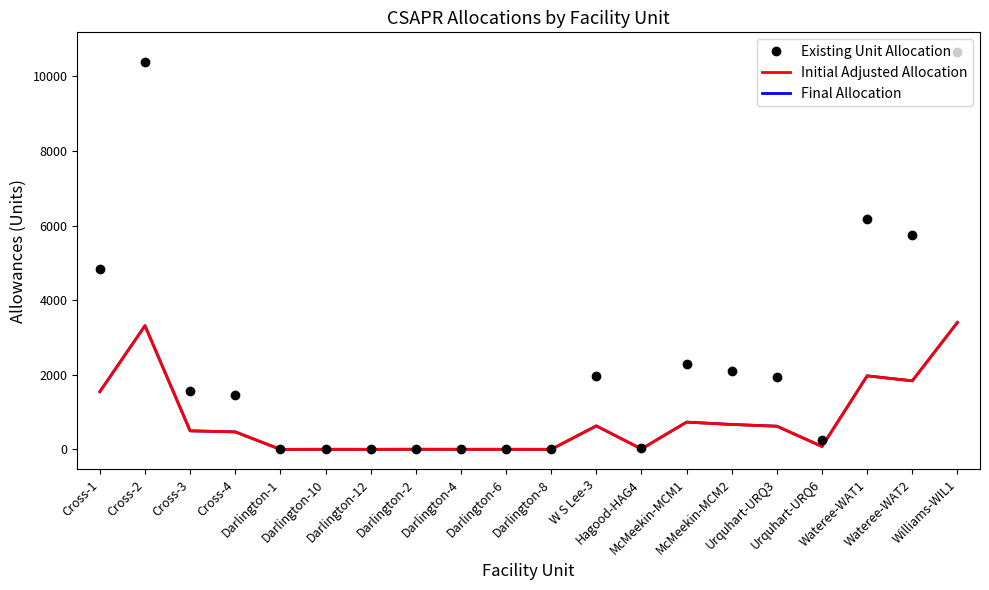

What is the greatest value displayed?

10650